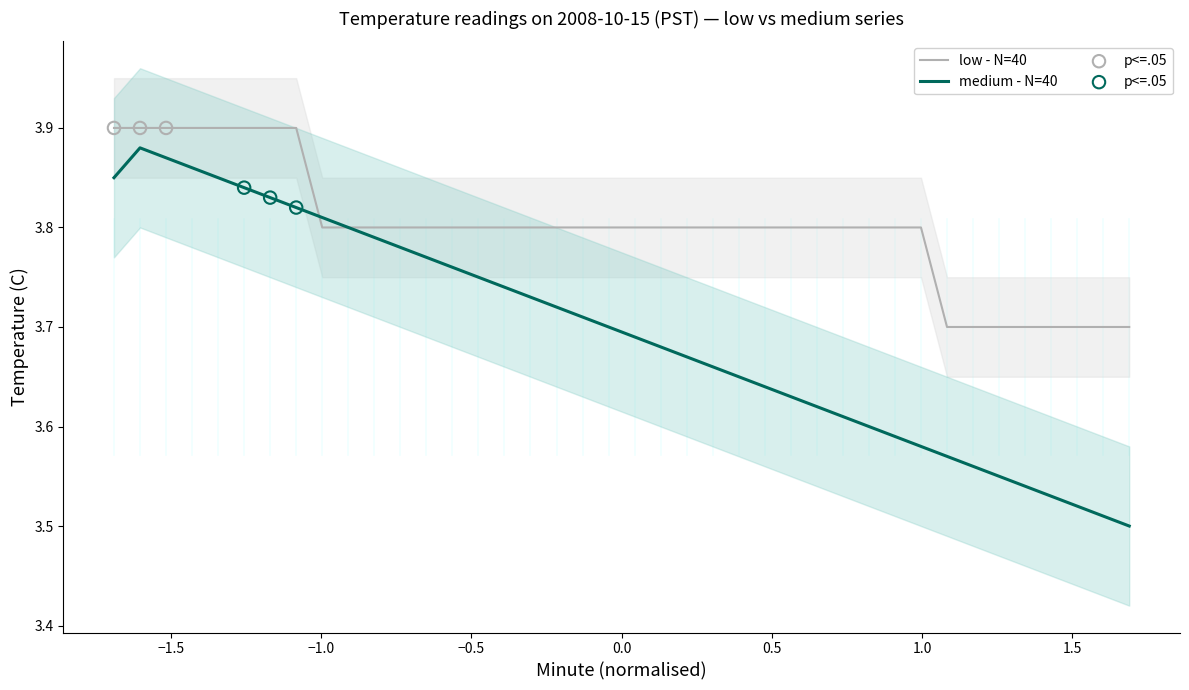

Which series has the widest spread of Y values?

Temperature (medium)